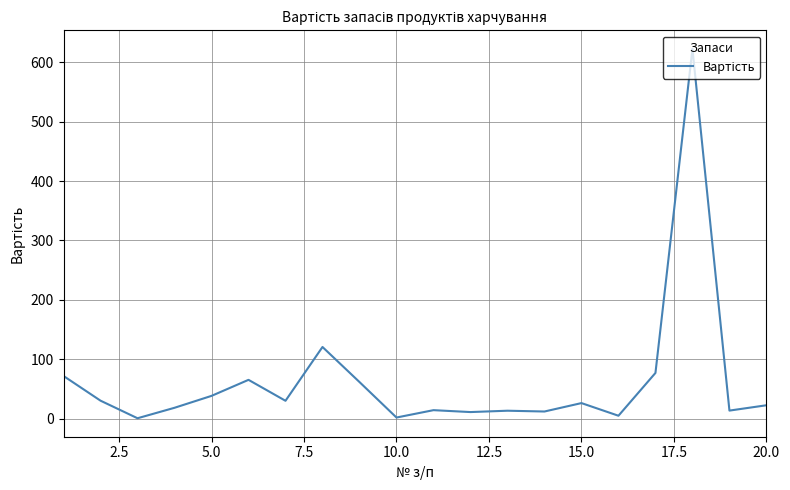

What is the maximum value shown in the chart?

622.4